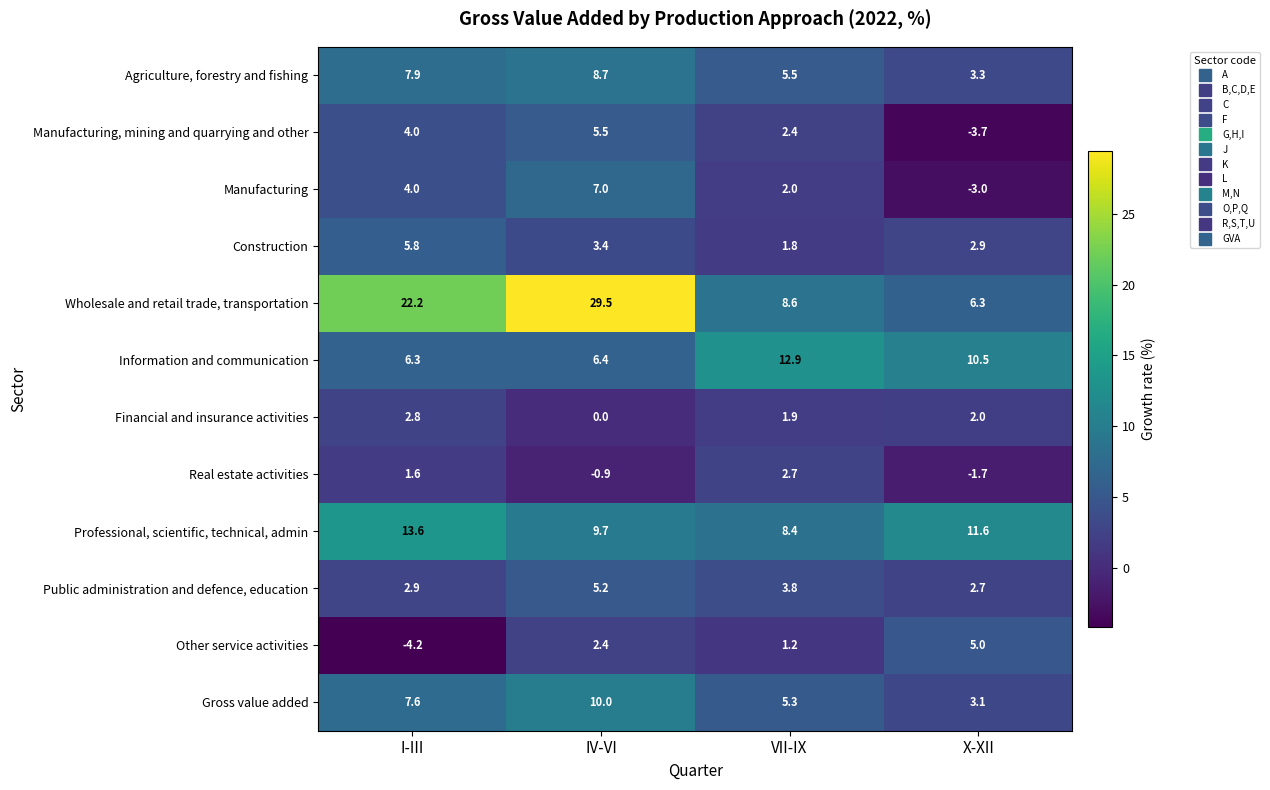

Between I-III and IV-VI, which series saw the biggest shift?

Wholesale and retail trade, transportation